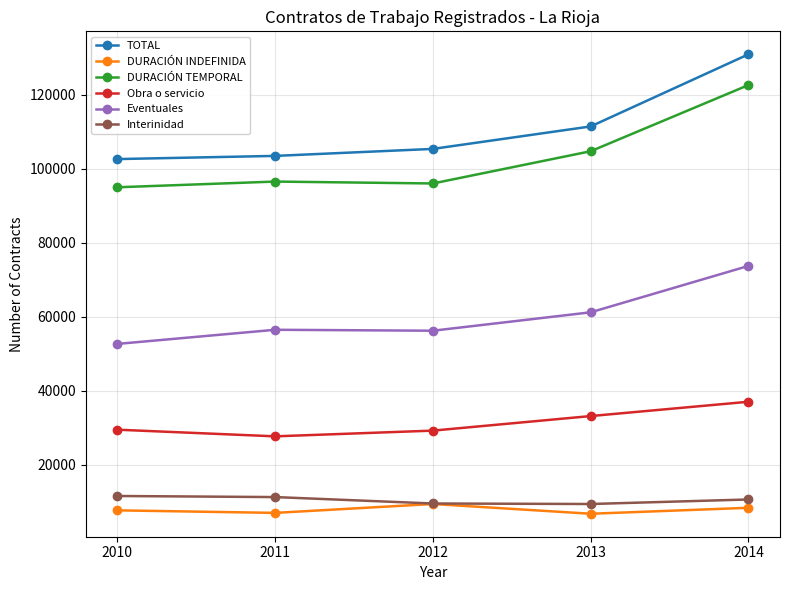

What is the total value across all series at 2012?

305448